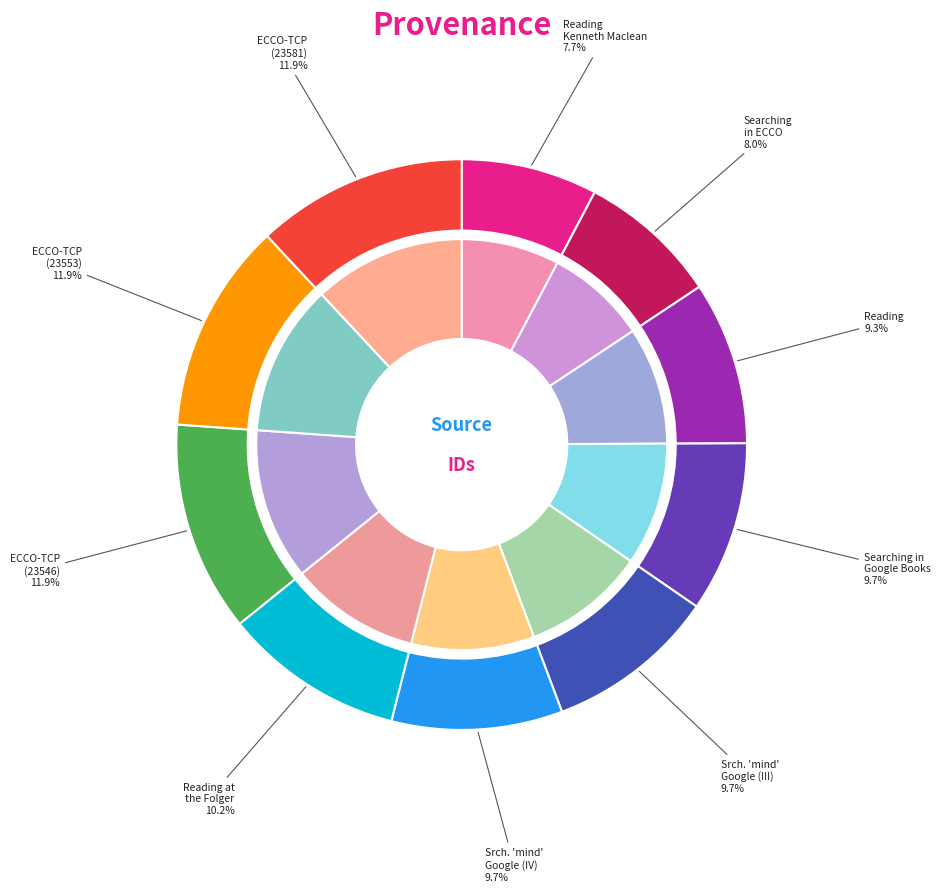

What percentage do Searching in Google Books and ECCO-TCP (23553) together represent?

21.6%